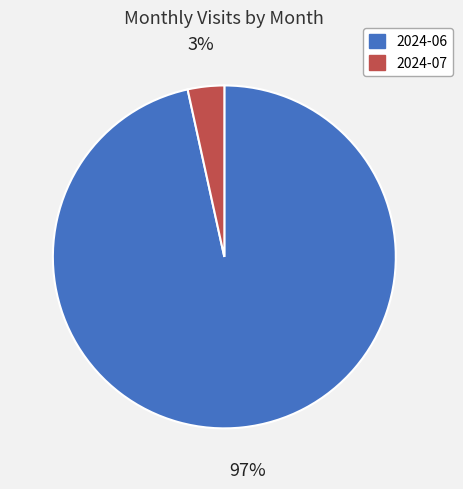

How many slices are in this pie chart?

2